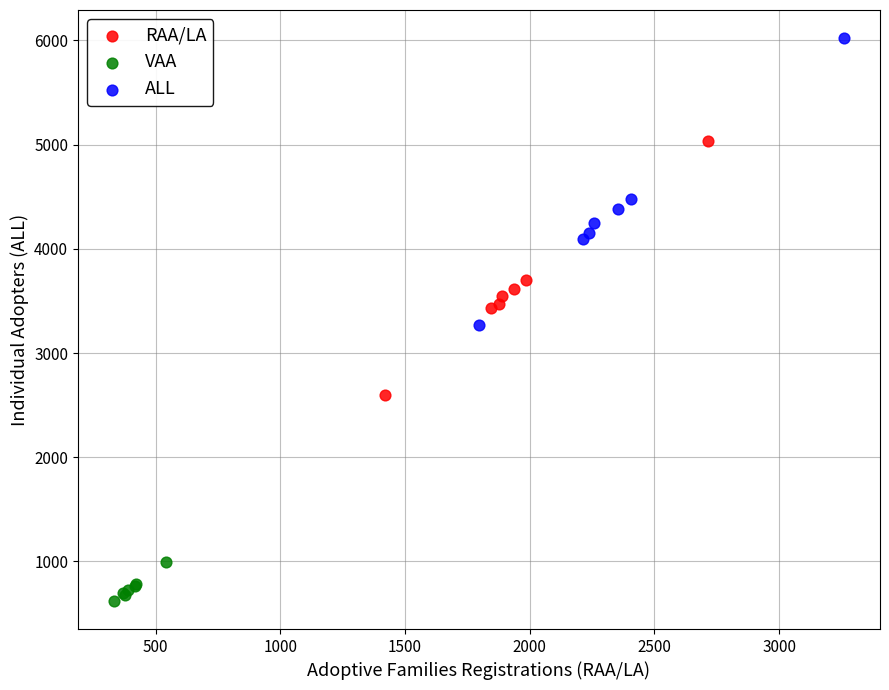

Which series reaches the maximum Y coordinate?

ALL